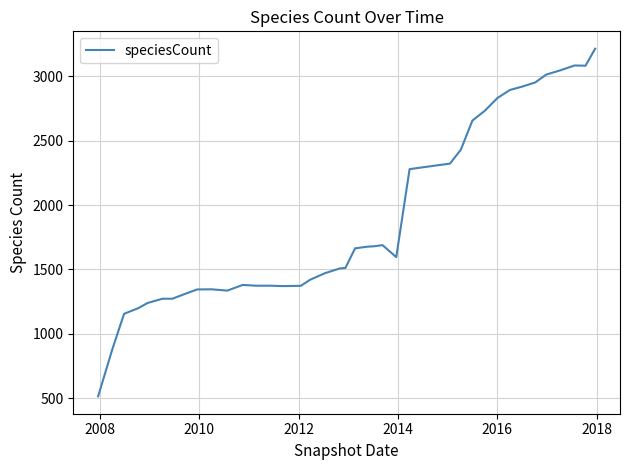

True or false: there are more than 0 points higher than both neighbors.

True